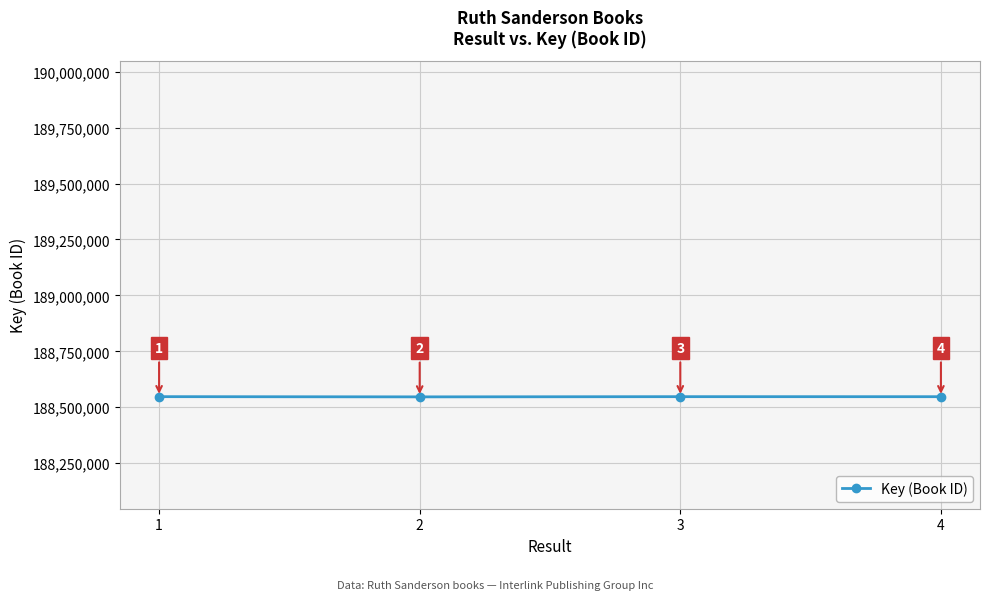

How many interior local valleys (lower than both neighbors) does the data have?

1